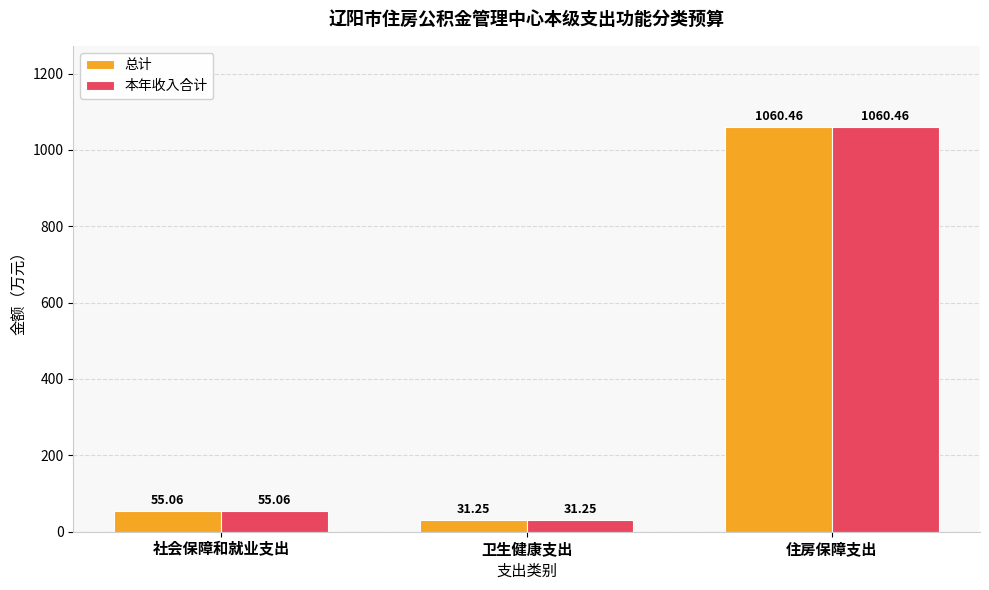

At which label is 总计 closest to 545?

社会保障和就业支出